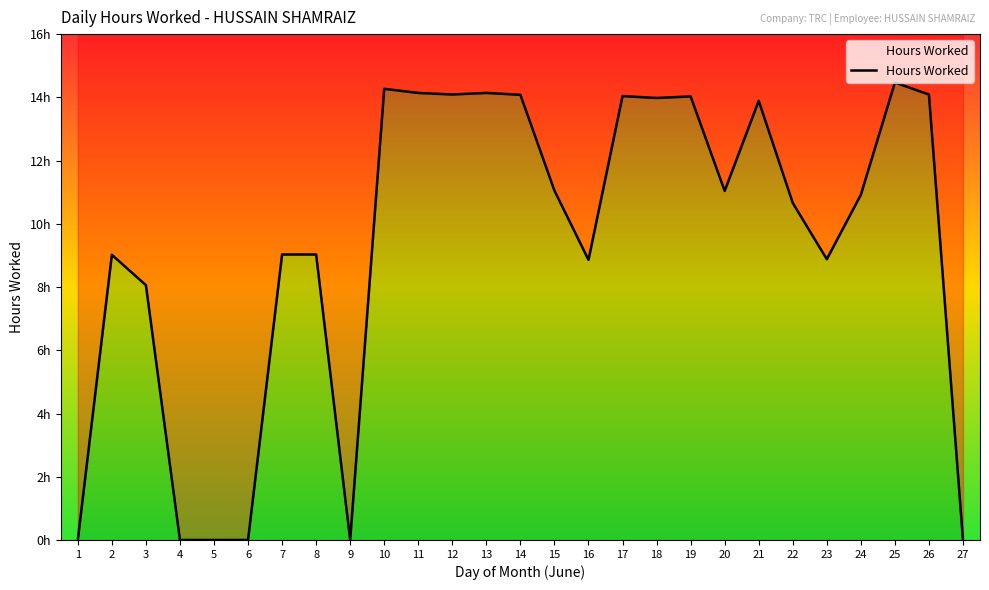

Which has a higher value, 14 or 8?

14